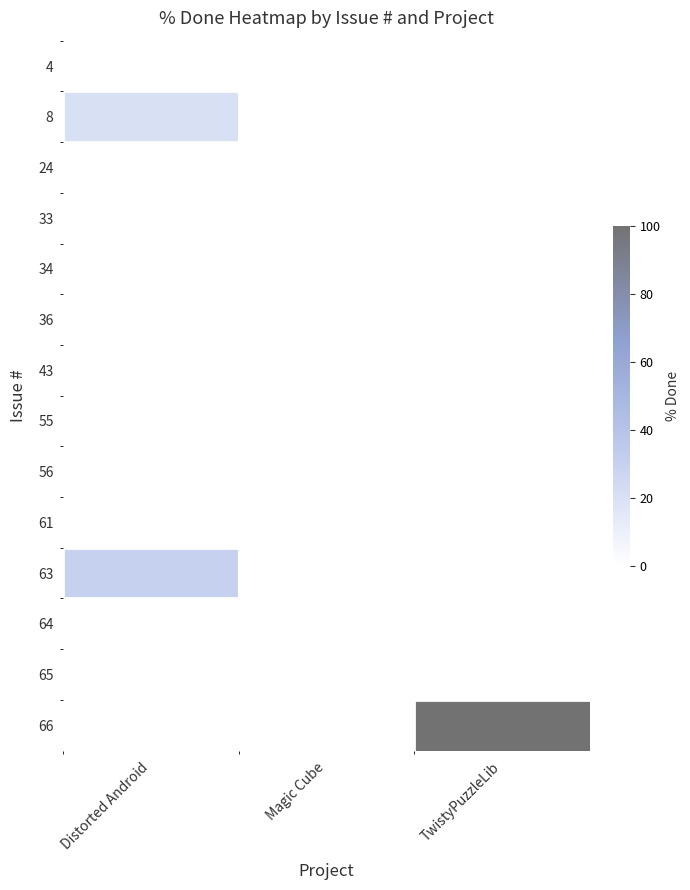

Which series has the largest total across all categories?

66